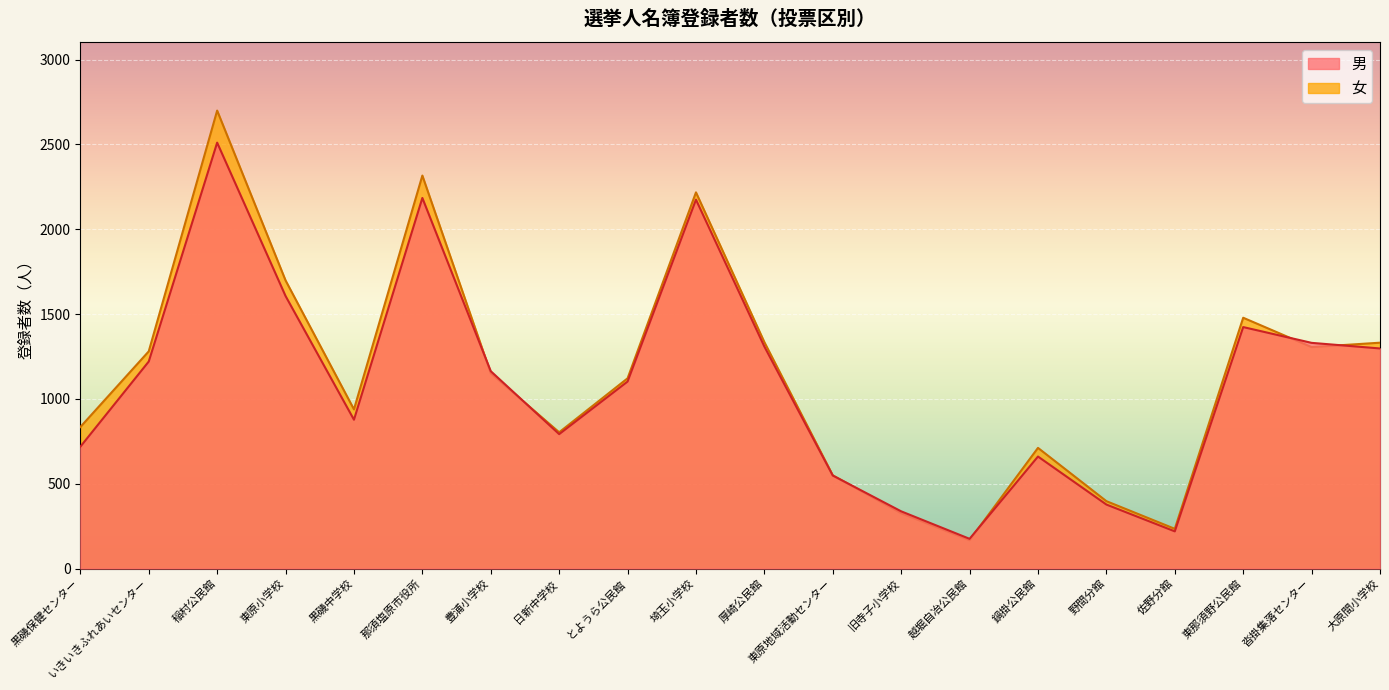

Rank the series at 日新中学校 from highest to lowest value.

女, 男